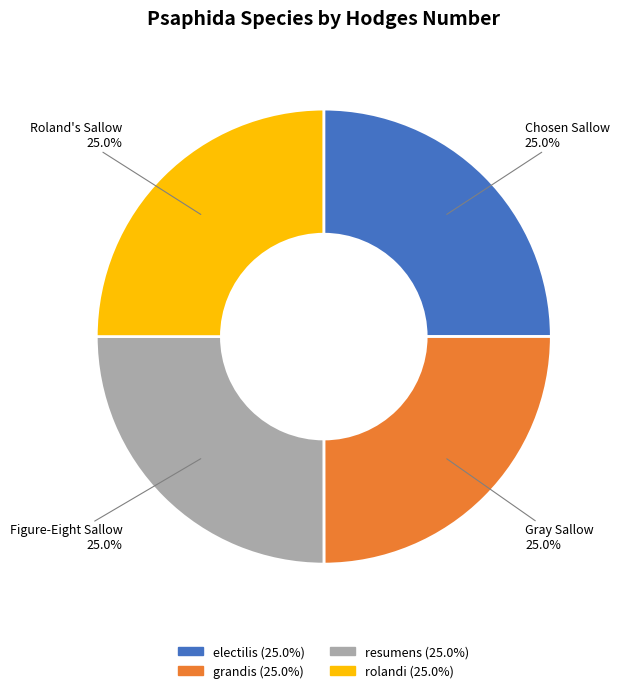

Does resumens represent more than half of the total?

No